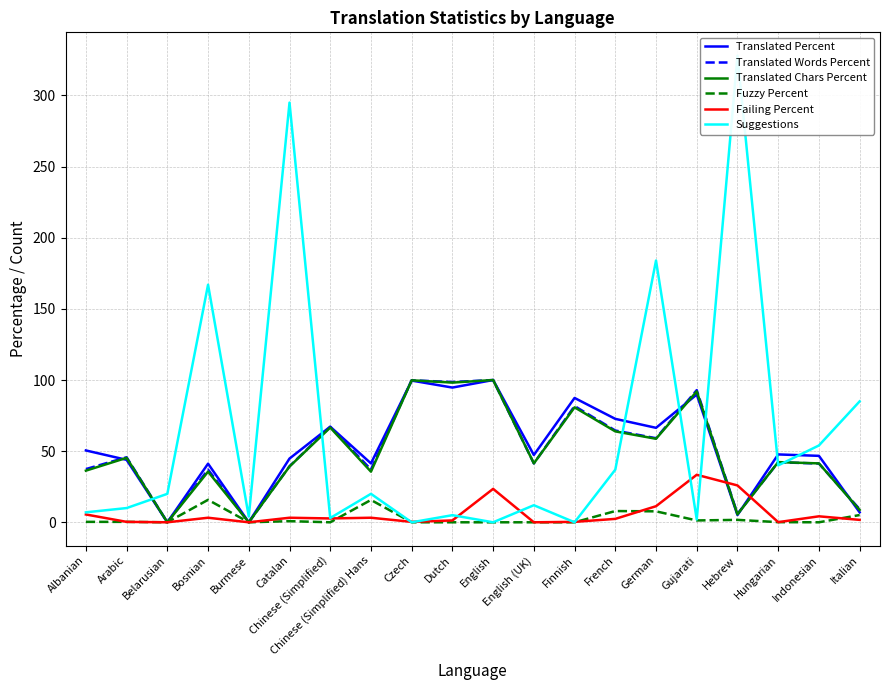

Which series has the largest total across all categories?

Suggestions